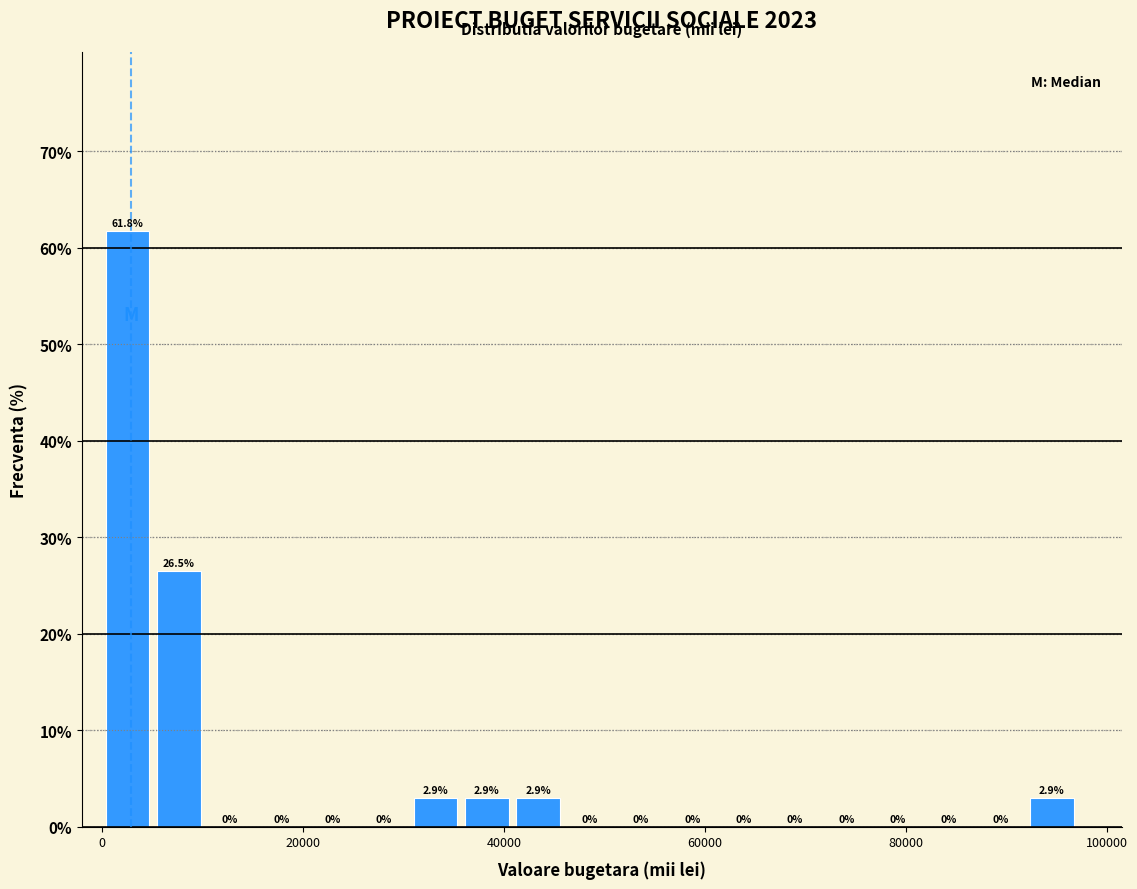

Around what value on the x-axis is the tallest bar? Give the approximate position of its centre, as read against the axis.

2000